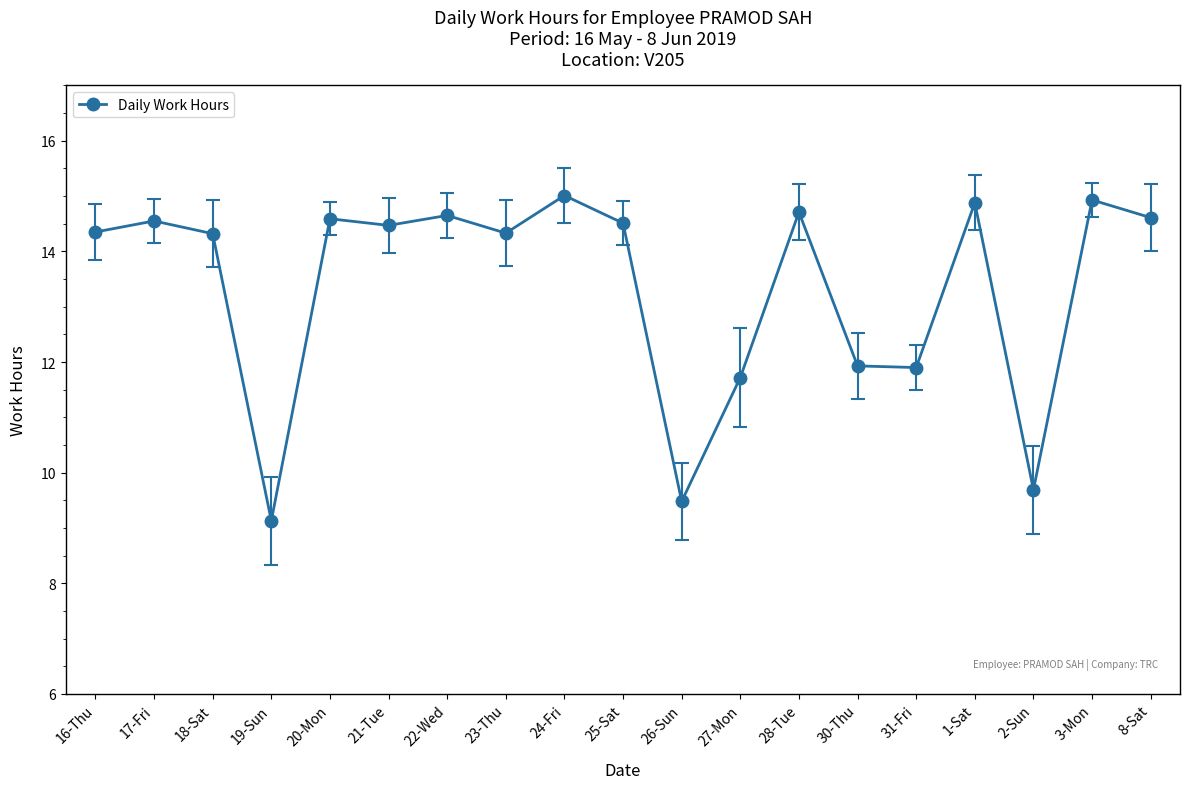

Is this an area chart (filled region under the line)?

No